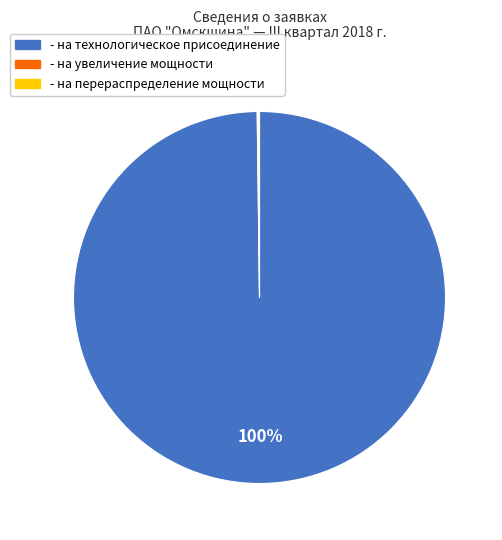

To the nearest percent, what is the difference between the largest and smallest slice percentages?

100%